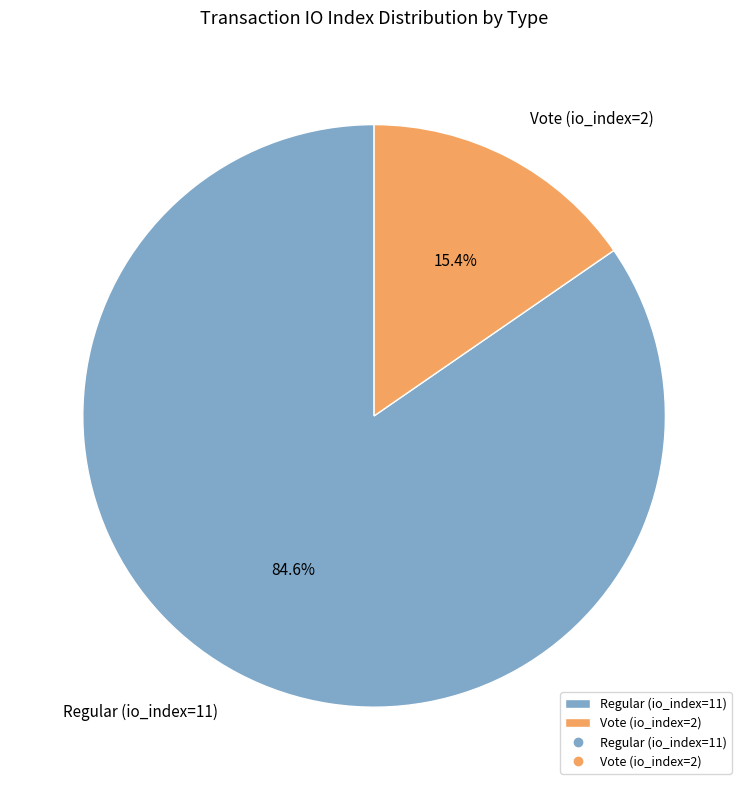

To the nearest percent, what percentage of the pie is Regular (io_index=11)?

85%